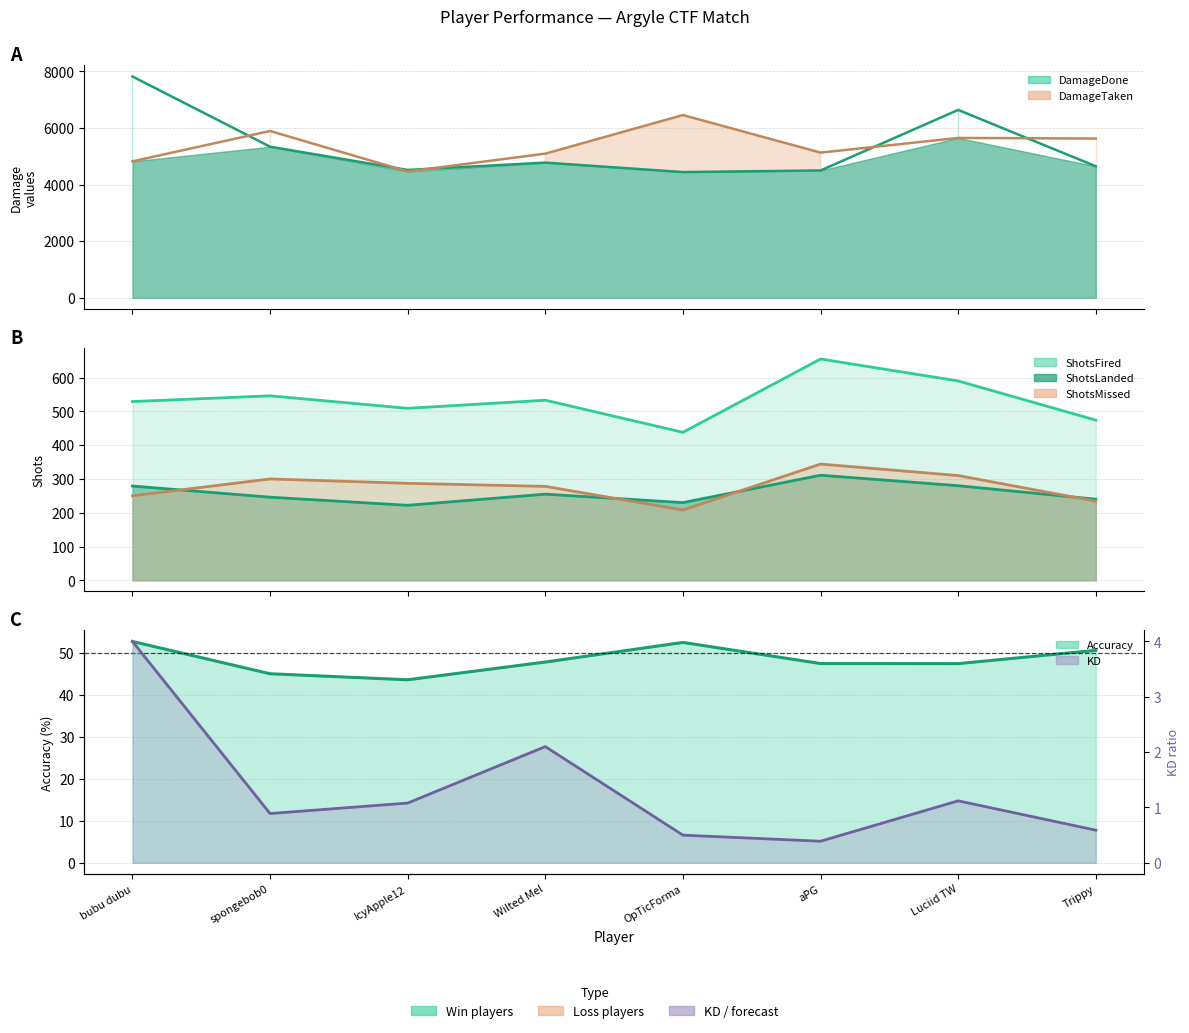

True or false: KD has a value of 0.7 at OpTicForma.

False